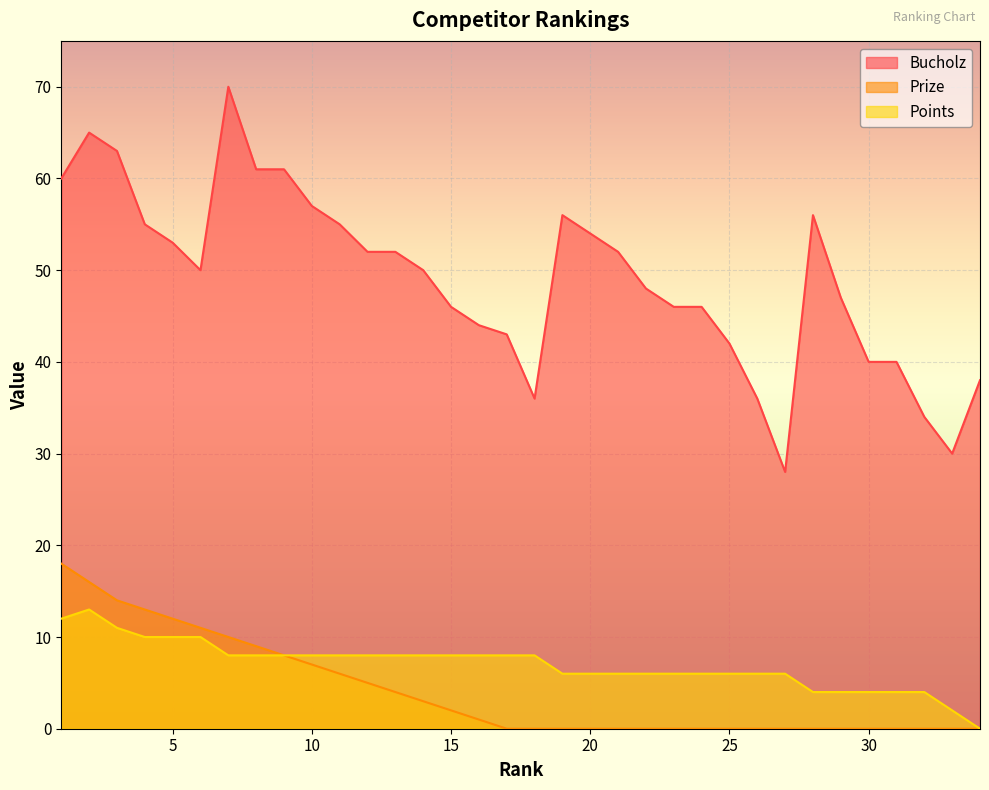

True or false: Bucholz and Points intersect in this chart.

False